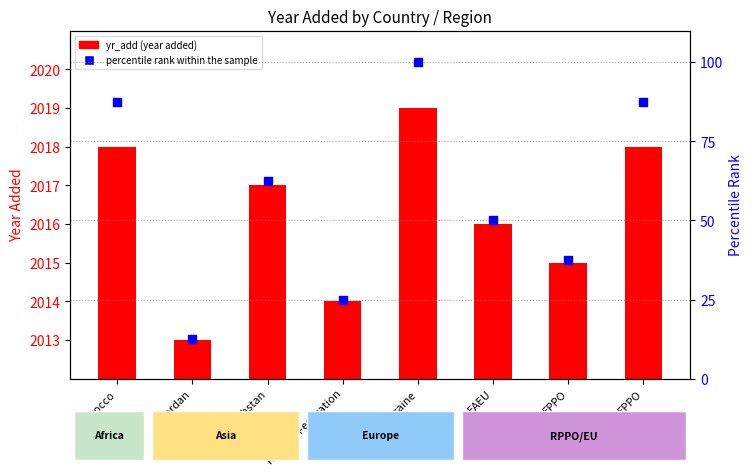

At how many categories does at least one series exceed 84?

3